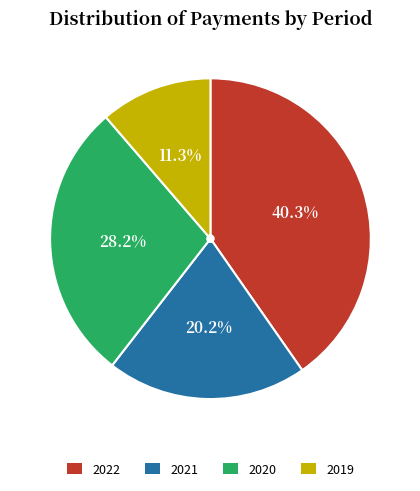

What portion of the pie excludes 2019?

88.7%